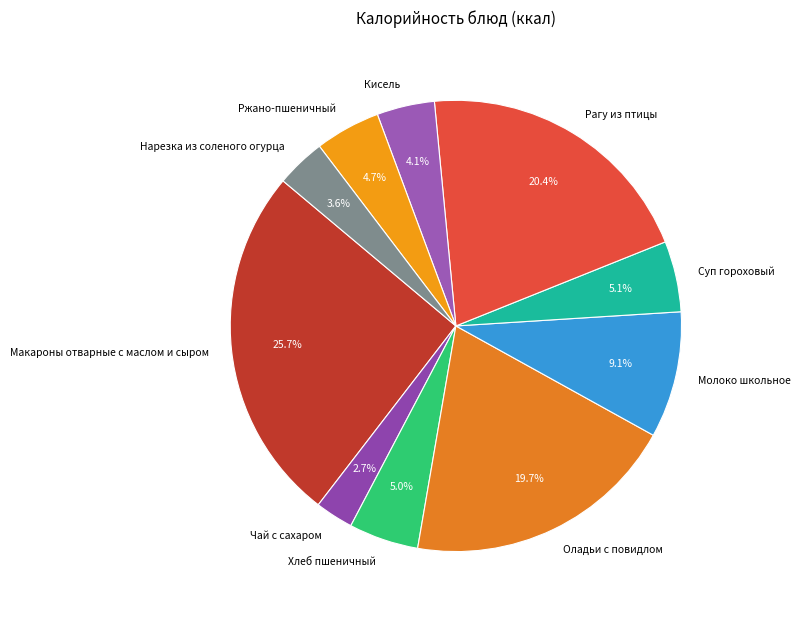

What is the total percentage of Ржано-пшеничный and Суп гороховый?

9.8%